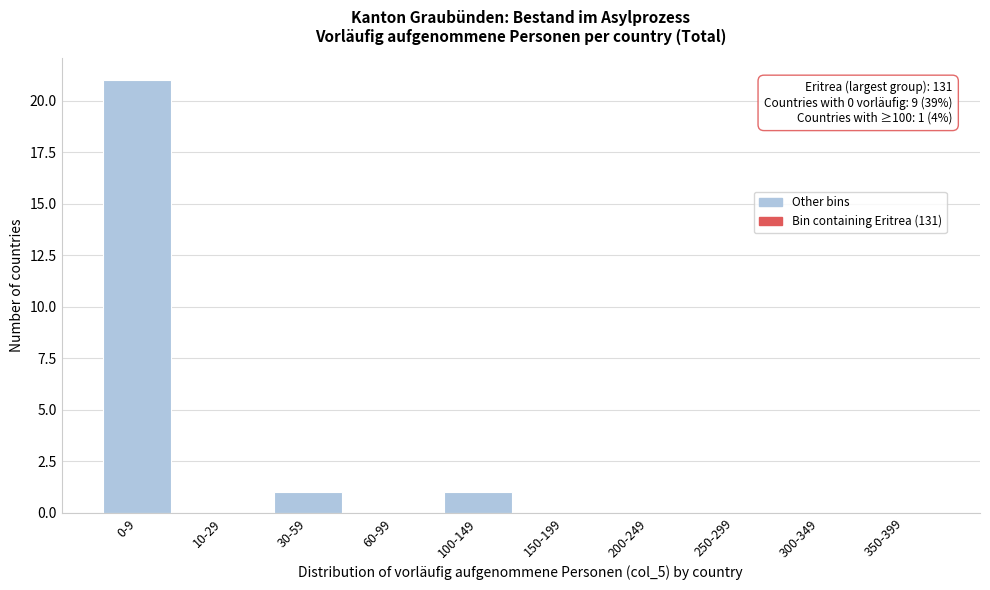

Reading right to left, transcribe all the data shown in this chart.

350-399=0	300-349=0	250-299=0	200-249=0	150-199=0	100-149=1	60-99=0	30-59=1	10-29=0	0-9=21